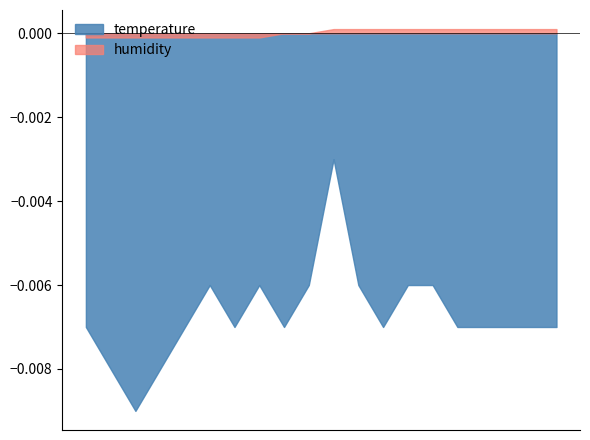

Which series has the largest range (max minus min)?

temperature